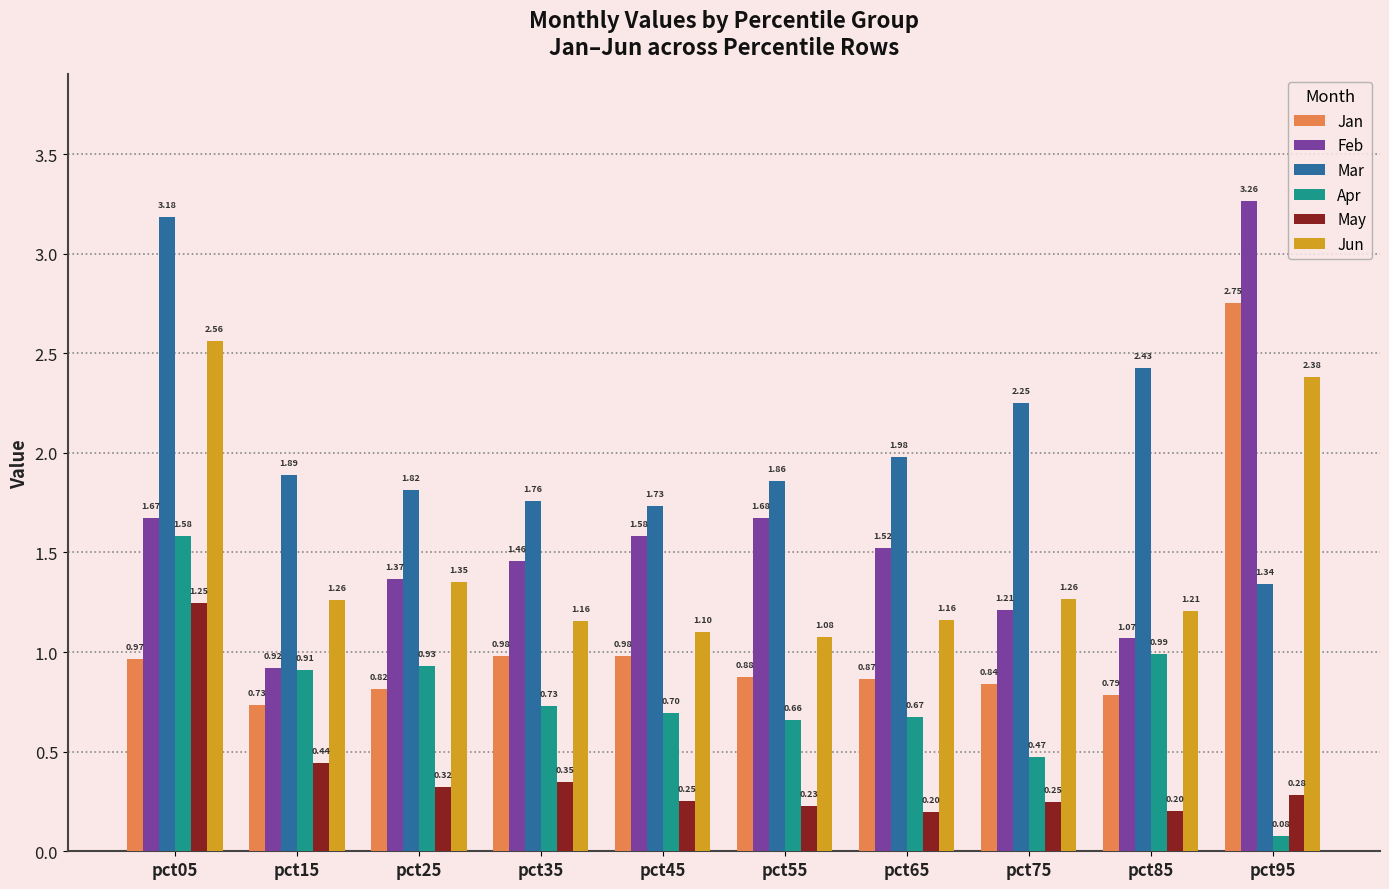

At which label does Feb reach its peak?

pct95